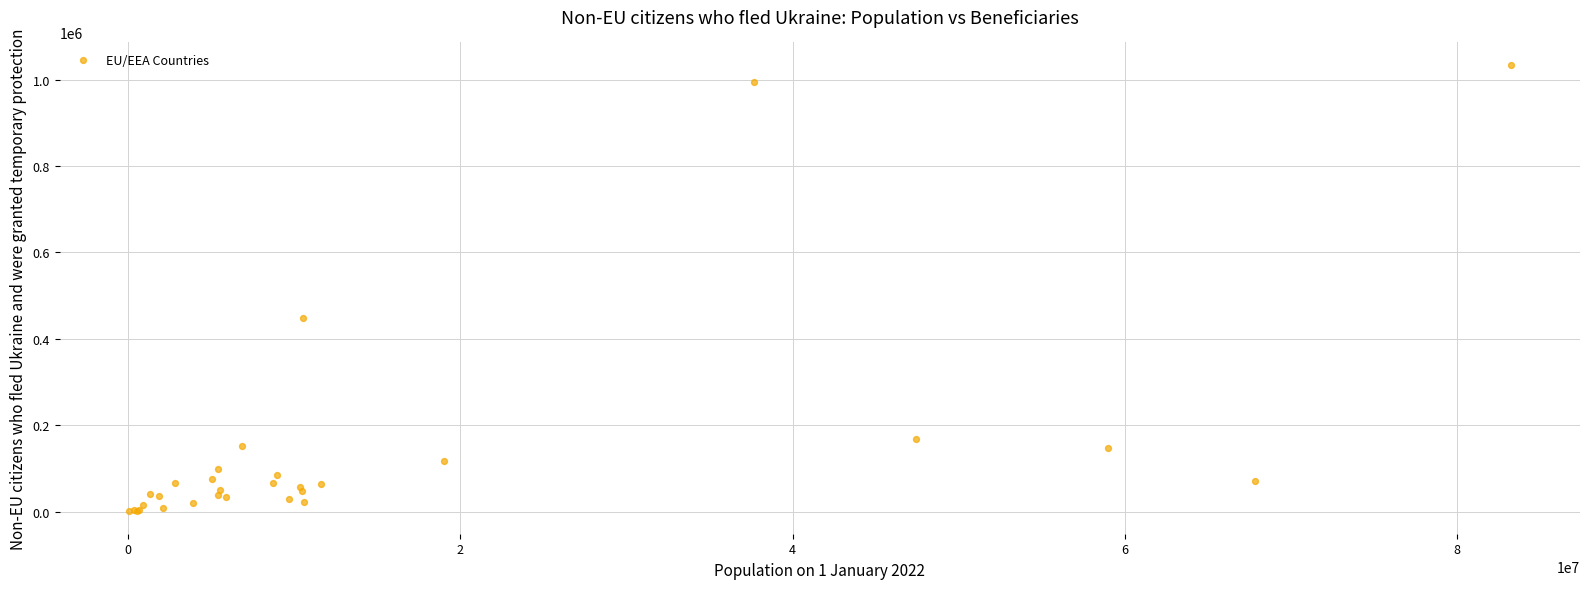

What Y value in the scatter plot is closest to 517532?

447830